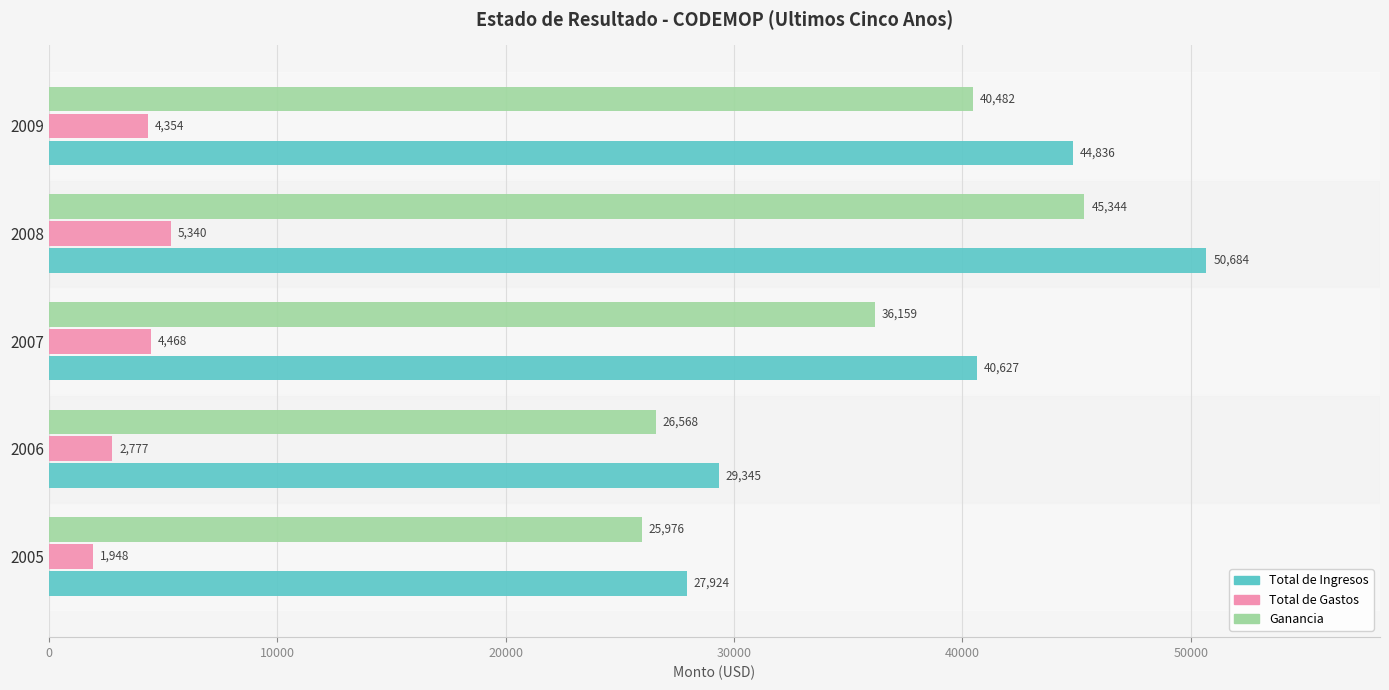

At which category does the chart reach its peak across all series?

2008